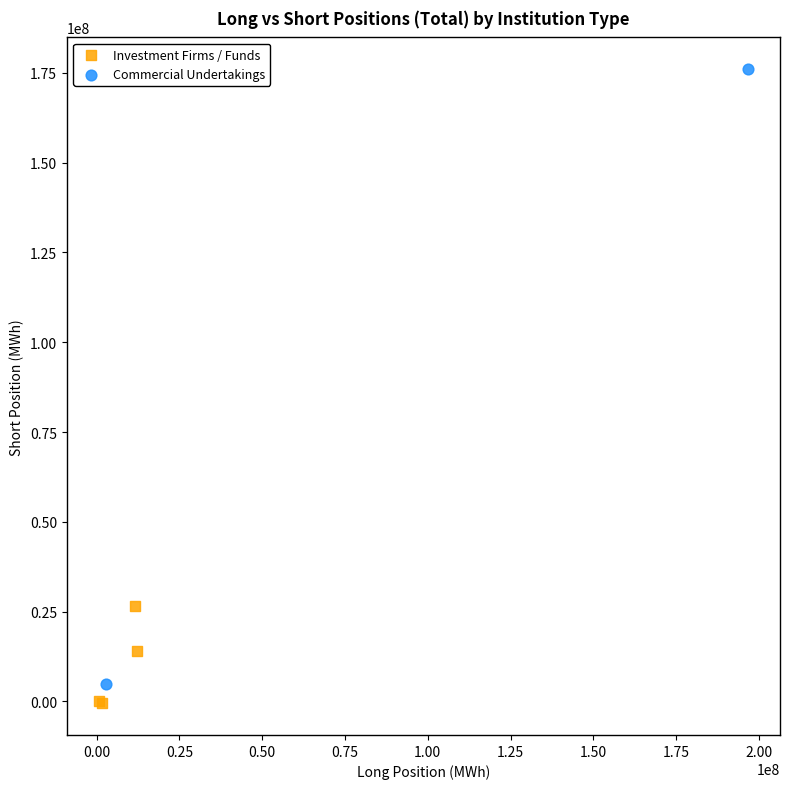

Which series reaches the minimum Y coordinate?

Investment Firms / Funds